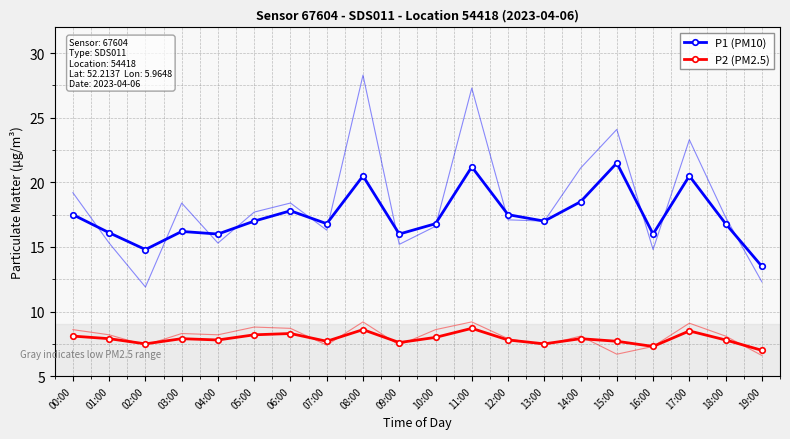

What is the label of the 13th point from the left?

12:00